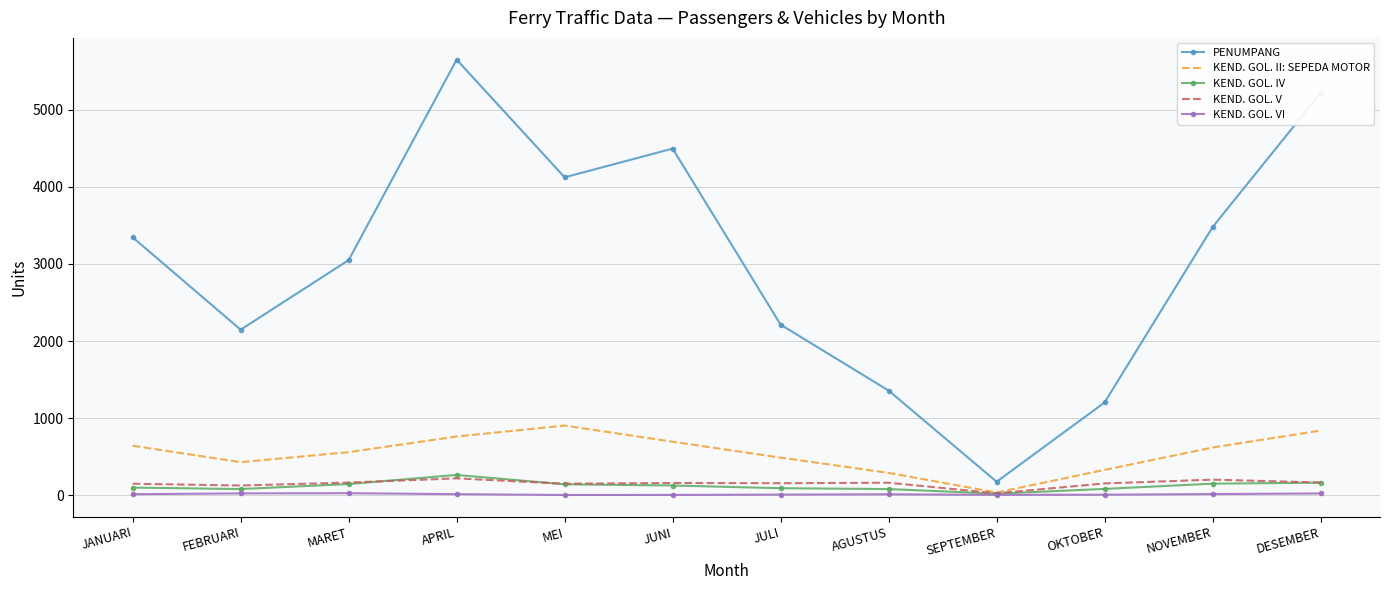

What is the sum of all KEND. GOL. II: SEPEDA MOTOR values?

6578